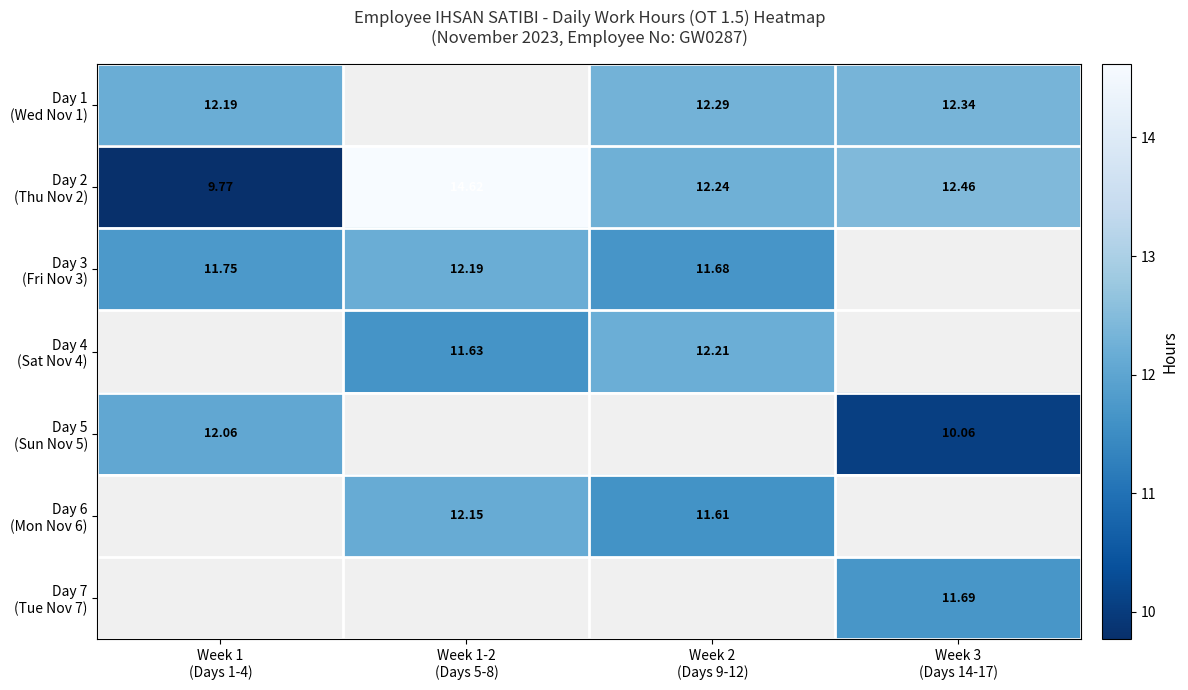

Rank the series by their maximum value, from lowest to highest.

Day 7 (Tue Nov 7), Day 5 (Sun Nov 5), Day 6 (Mon Nov 6), Day 3 (Fri Nov 3), Day 4 (Sat Nov 4), Day 1 (Wed Nov 1), Day 2 (Thu Nov 2)